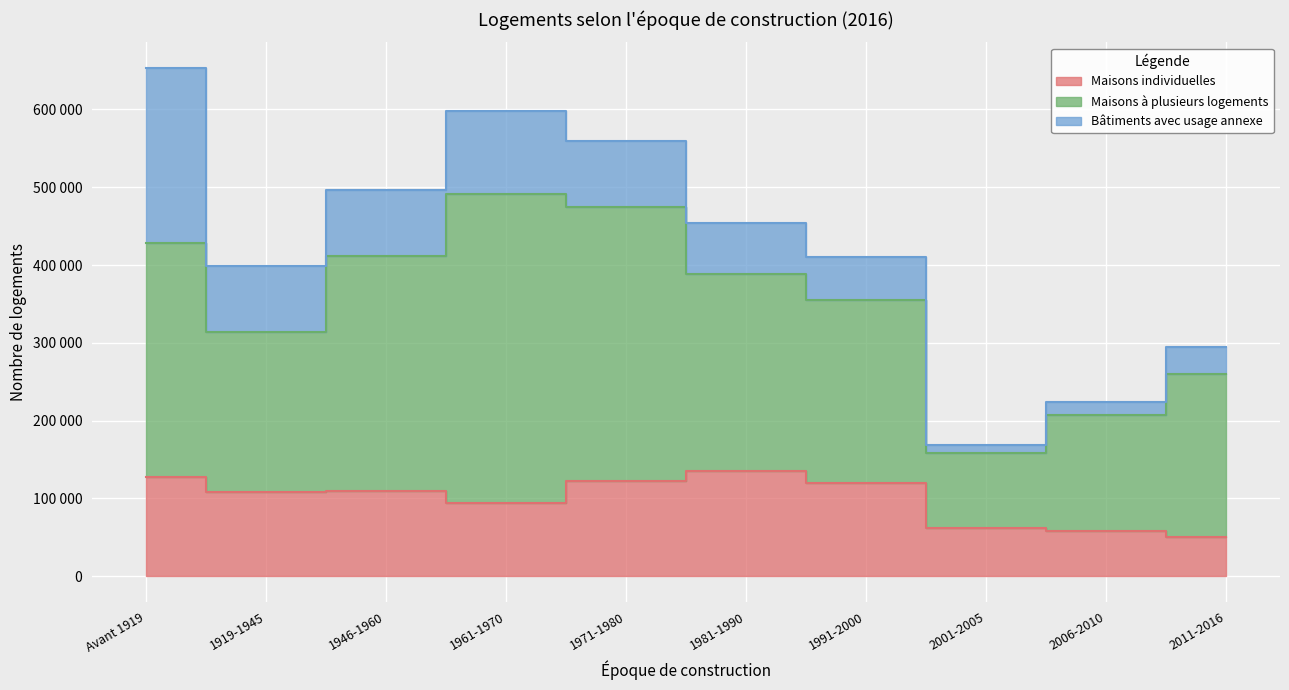

How many interior local valleys does the Bâtiments avec usage annexe series have?

2